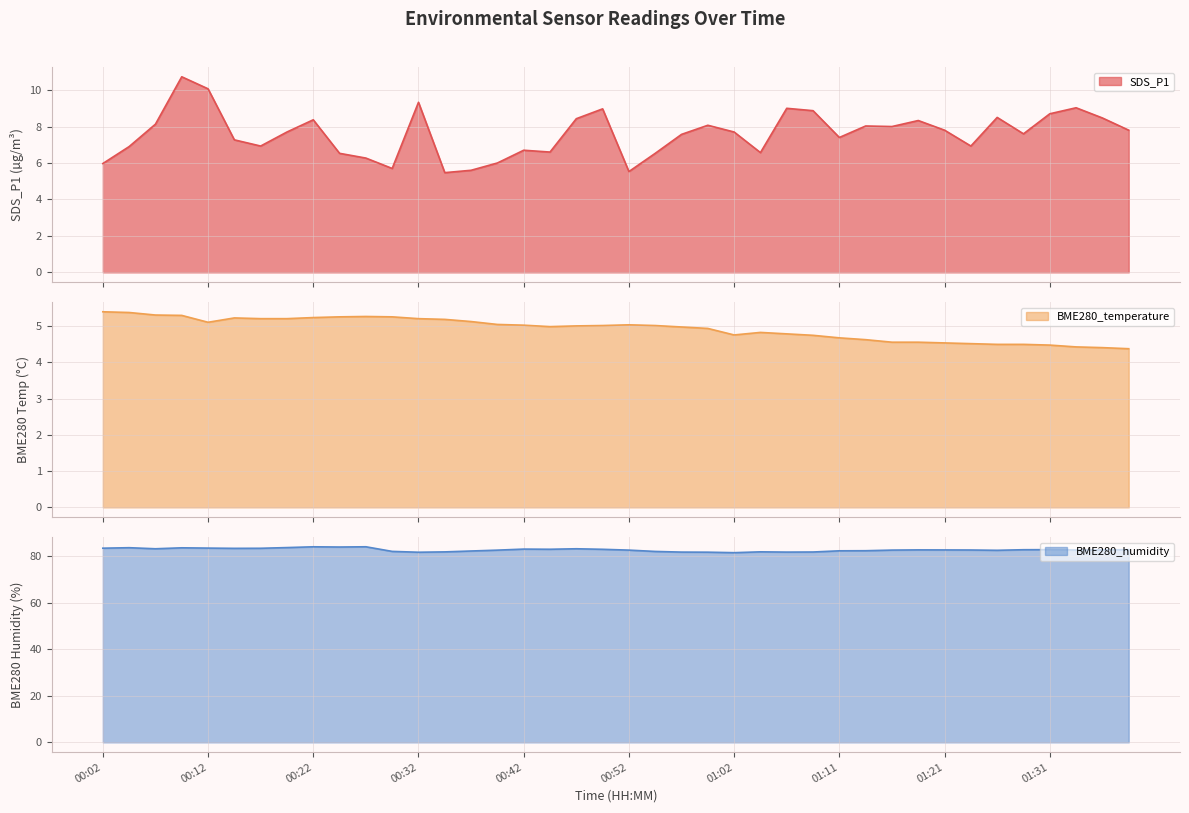

At how many categories does at least one series exceed 58?

40